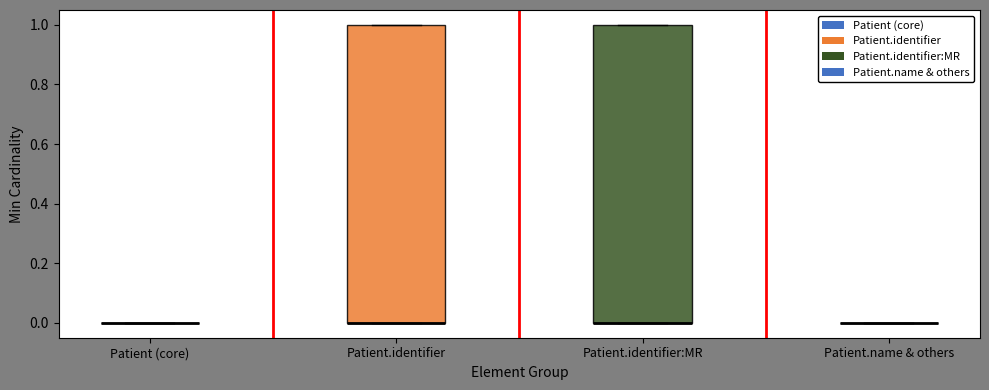

Reading left to right, transcribe this box plot: for each box, give where its median line is, the range the box spans, and where its two whiskers end, as read against the y-axis. The values are not printed on the chart, so give them approximately, as read against the axis.

Patient (core): box collapsed to a line at 0, whiskers 0 to 0
Patient.identifier: median 0 (drawn on the box's lower edge), box 0 to 1, whiskers 0 to 1
Patient.identifier:MR: median 0 (drawn on the box's lower edge), box 0 to 1, whiskers 0 to 1
Patient.name & others: box collapsed to a line at 0, whiskers 0 to 0